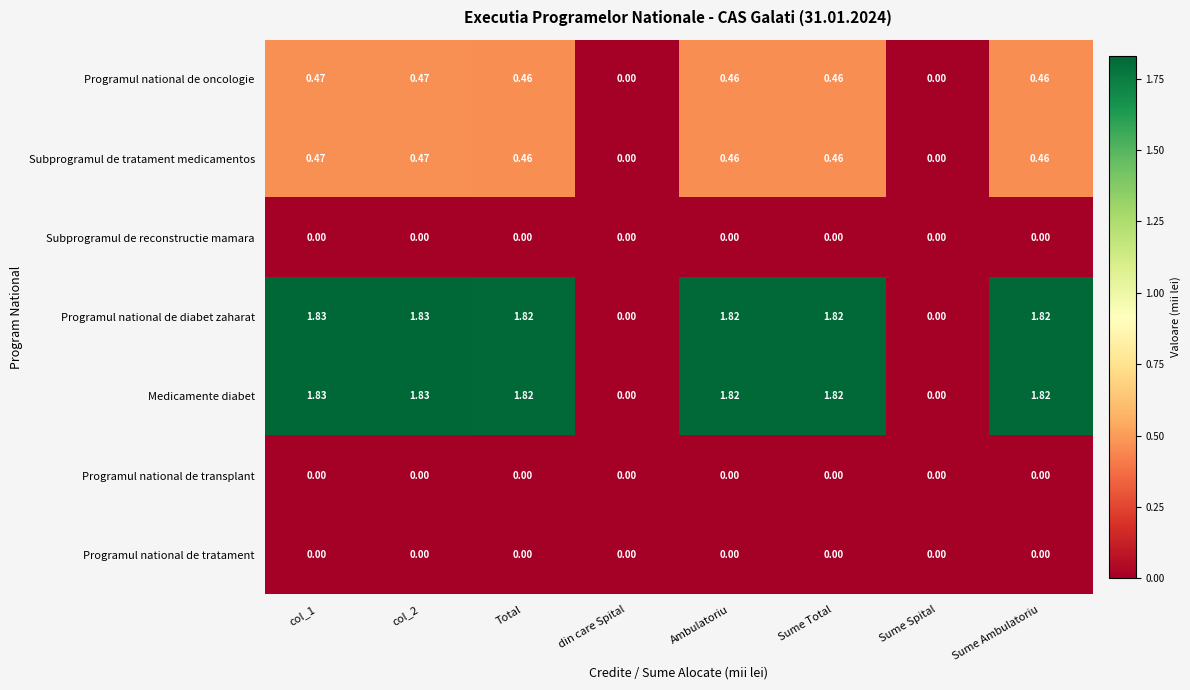

Is the value of Subprogramul de tratament medicamentos at Sume Ambulatoriu greater than the value of Programul national de transplant at Total?

Yes